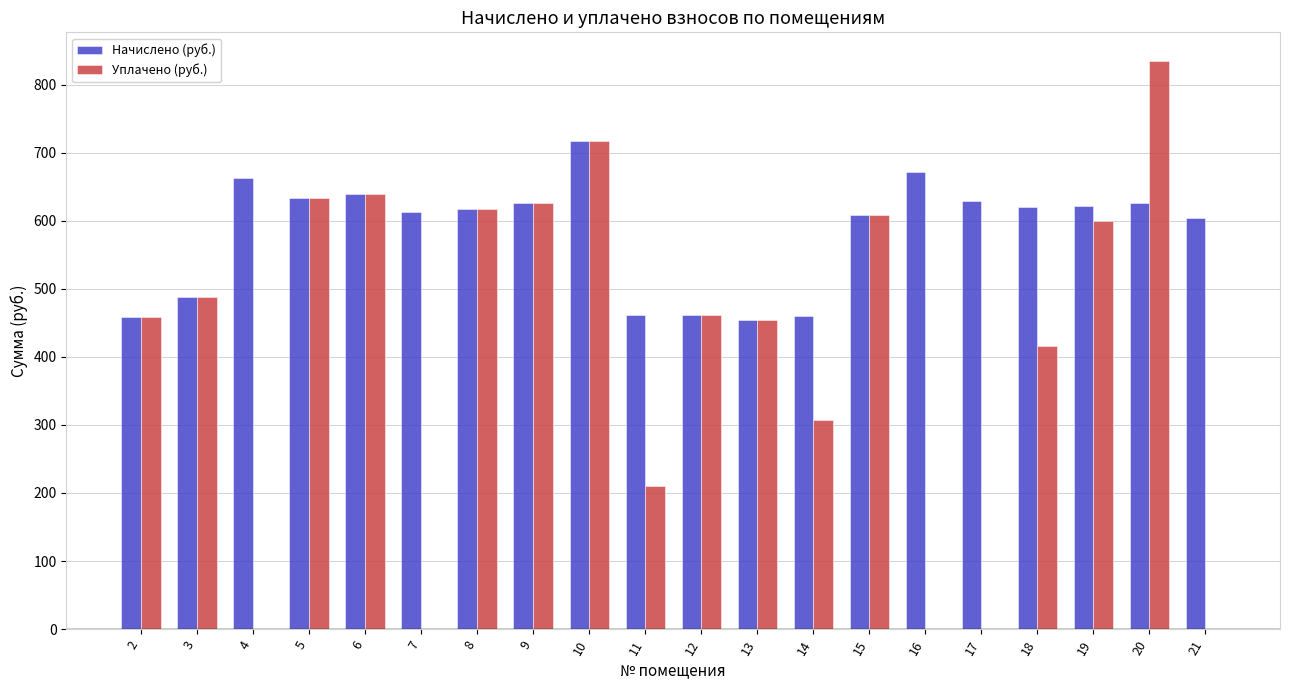

What are all the series names shown in the legend?

Начислено (руб.), Уплачено (руб.)